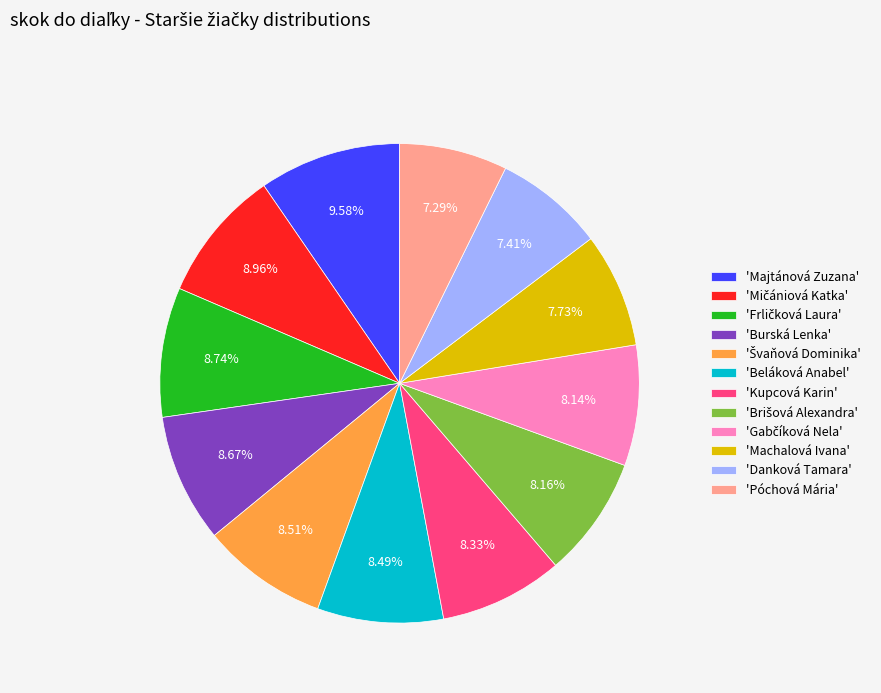

Does any single category account for the majority?

No